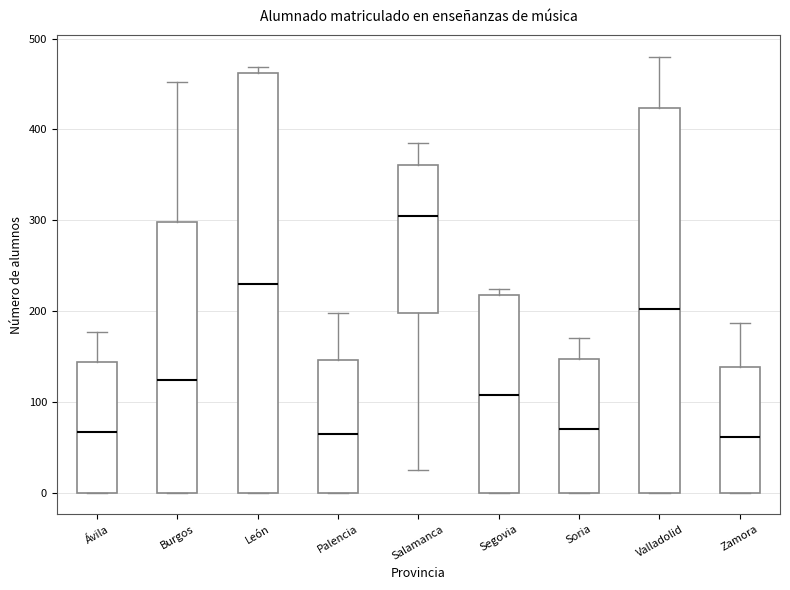

Where does the upper whisker of the box for Valladolid end on the y-axis? The values are not printed on the chart, so give them approximately, as read against the axis.

480